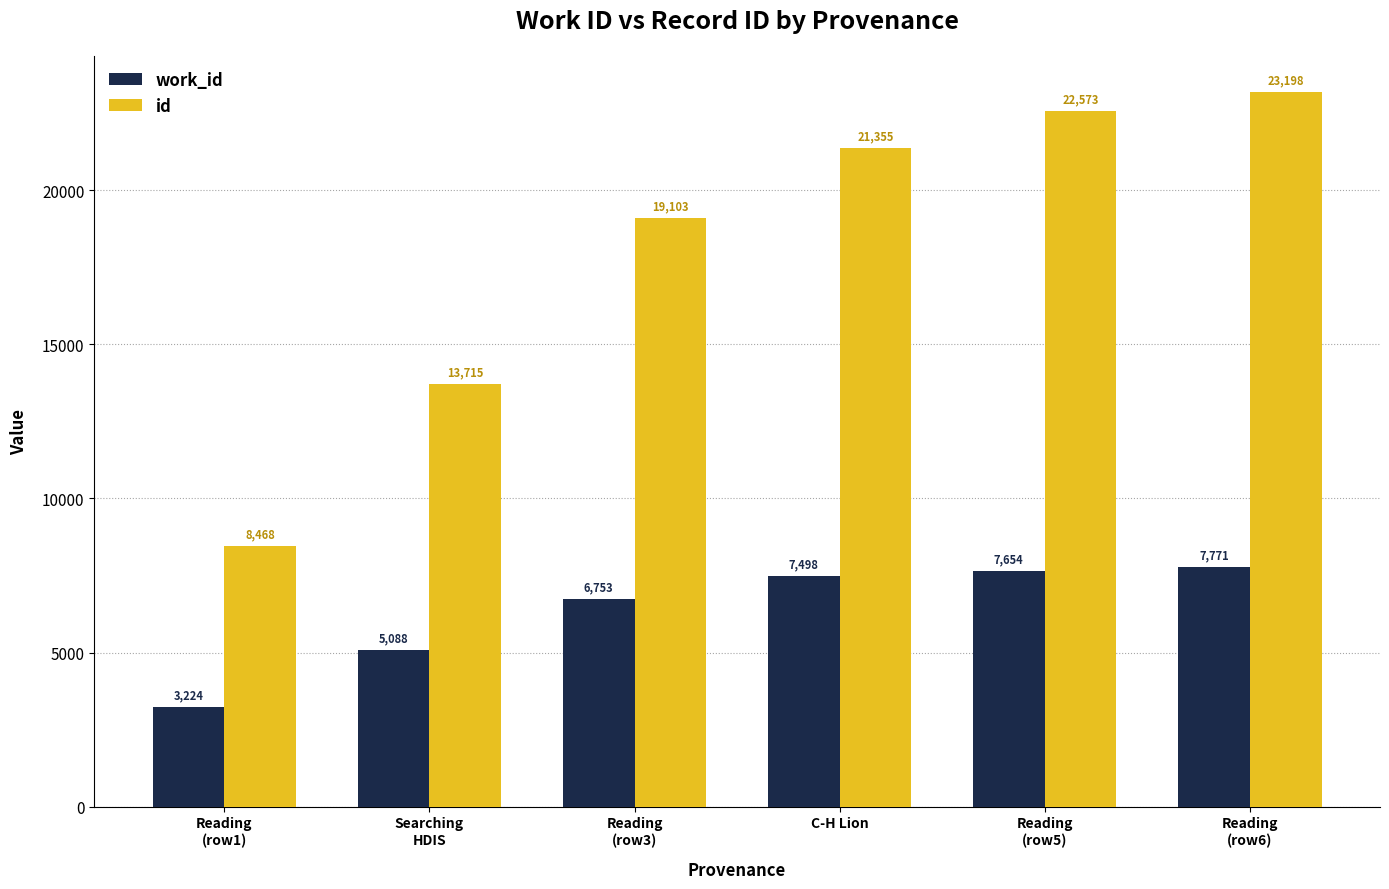

Reading left to right, extract all data points from this chart.

work_id: 3224	5088	6753	7498	7654	7771
id: 8468	13715	19103	21355	22573	23198